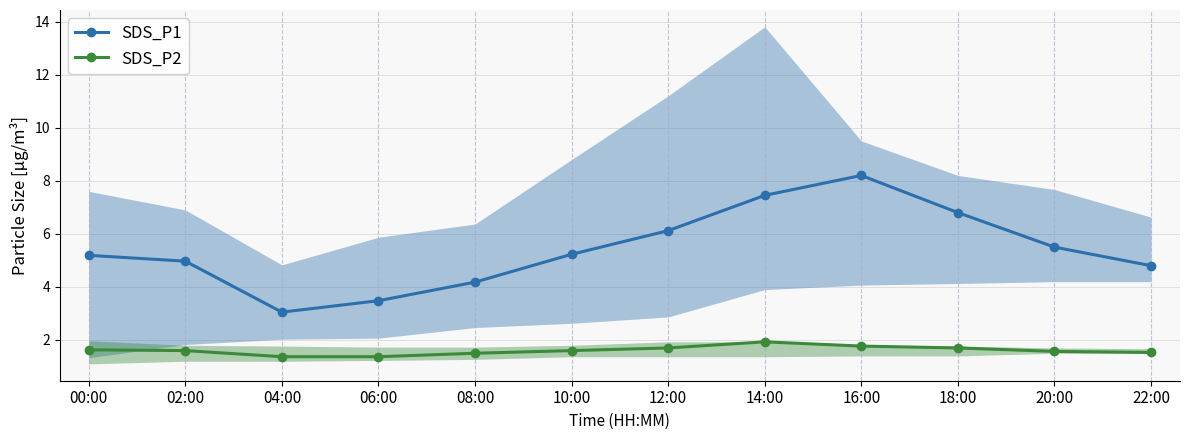

What is the difference between the maximum and minimum values in the SDS_P1 series?

5.1